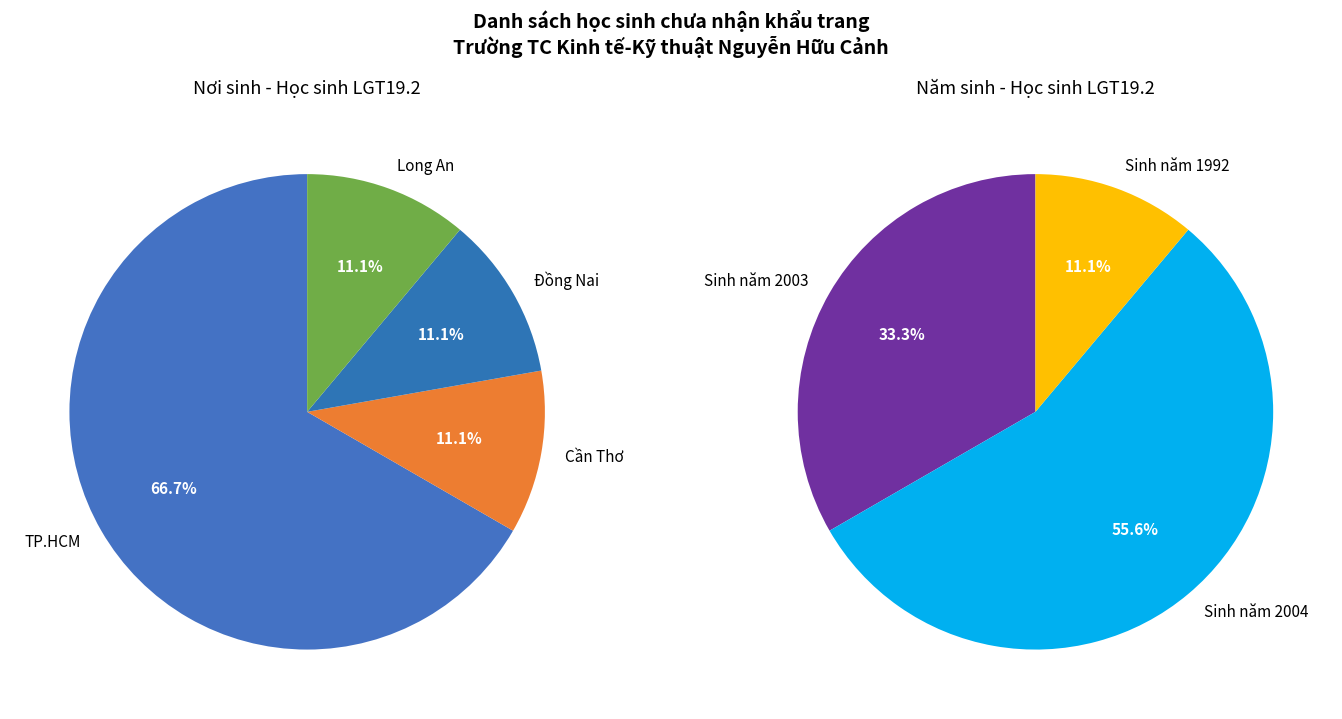

Is it true that TP.HCM is 67% of the pie?

True